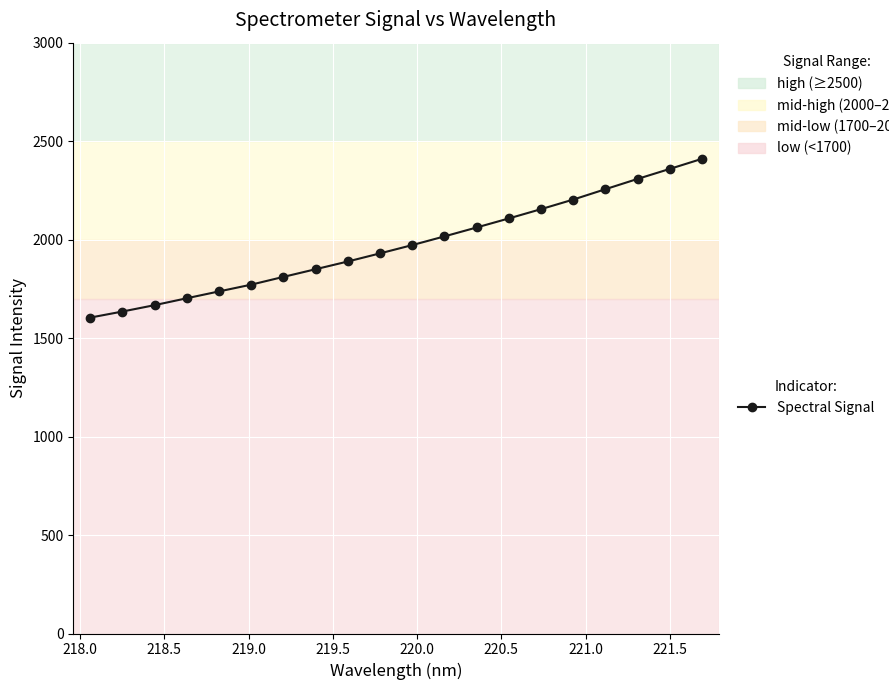

What is the average value?

1972.2